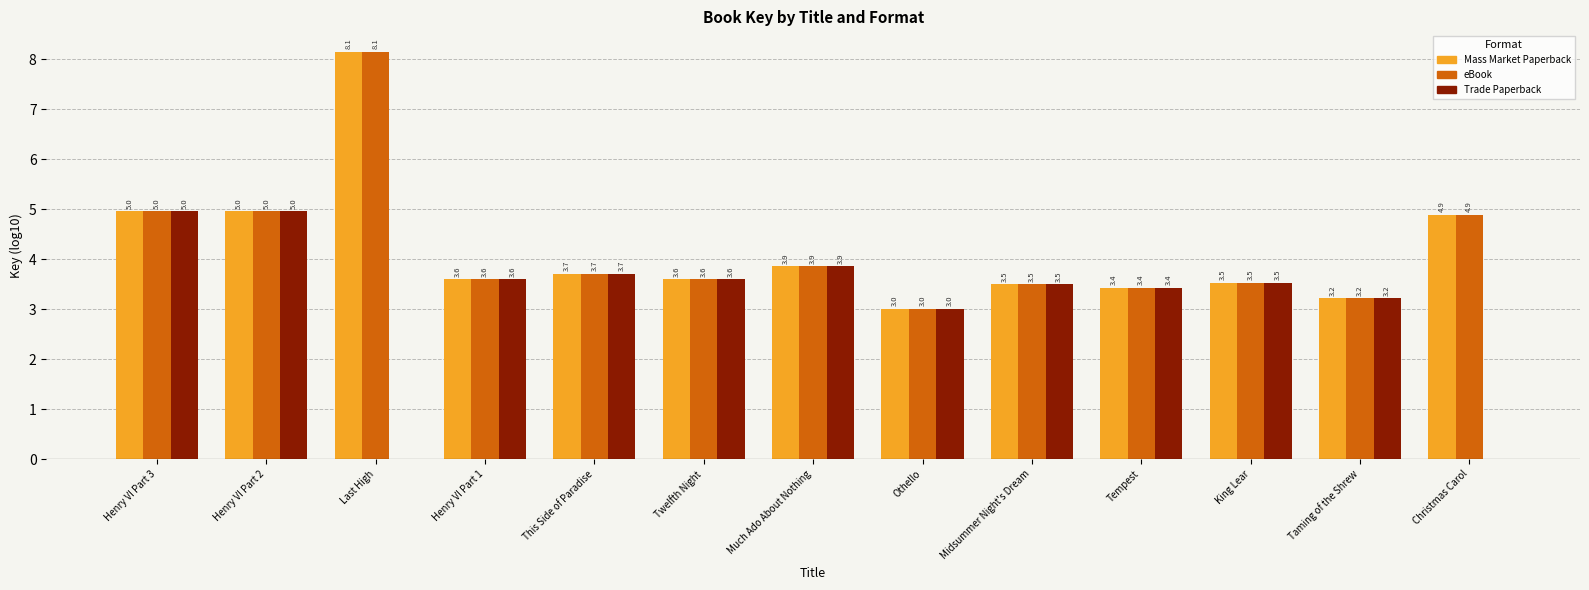

What is the sum of the eBook values at Taming of the Shrew and Othello?

6.2